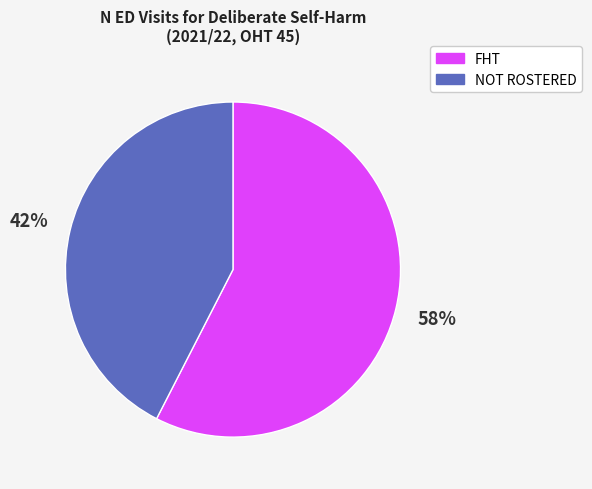

Rank the categories by value from lowest to highest.

NOT ROSTERED, FHT